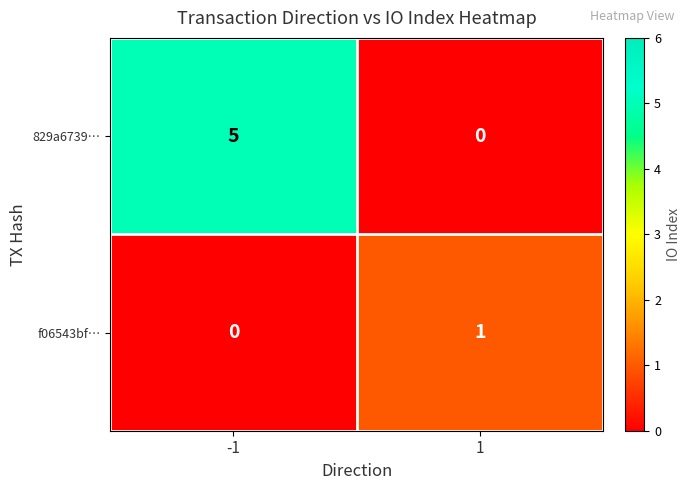

What is the total value across all series at 1?

1